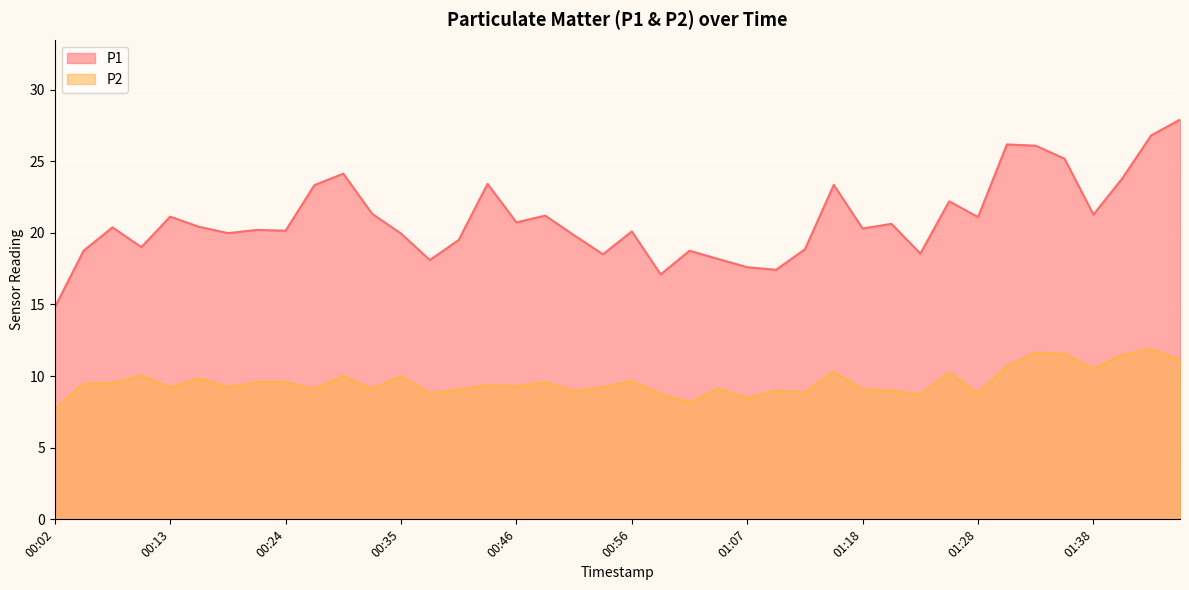

What is the sum of all P2 values?

383.6